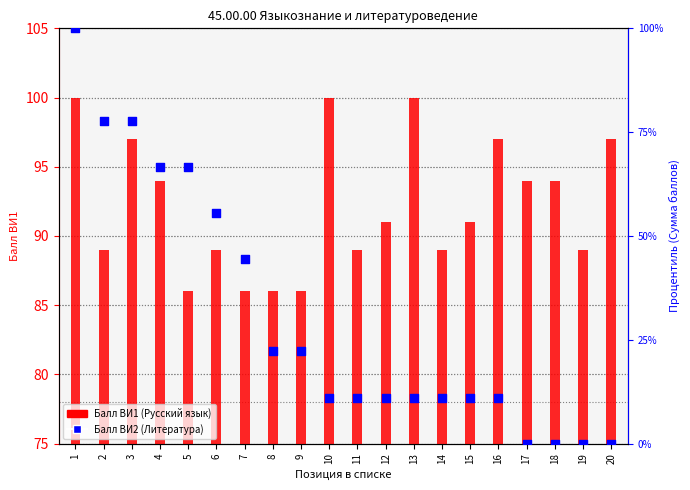

At which category is the sum across all series the highest?

1